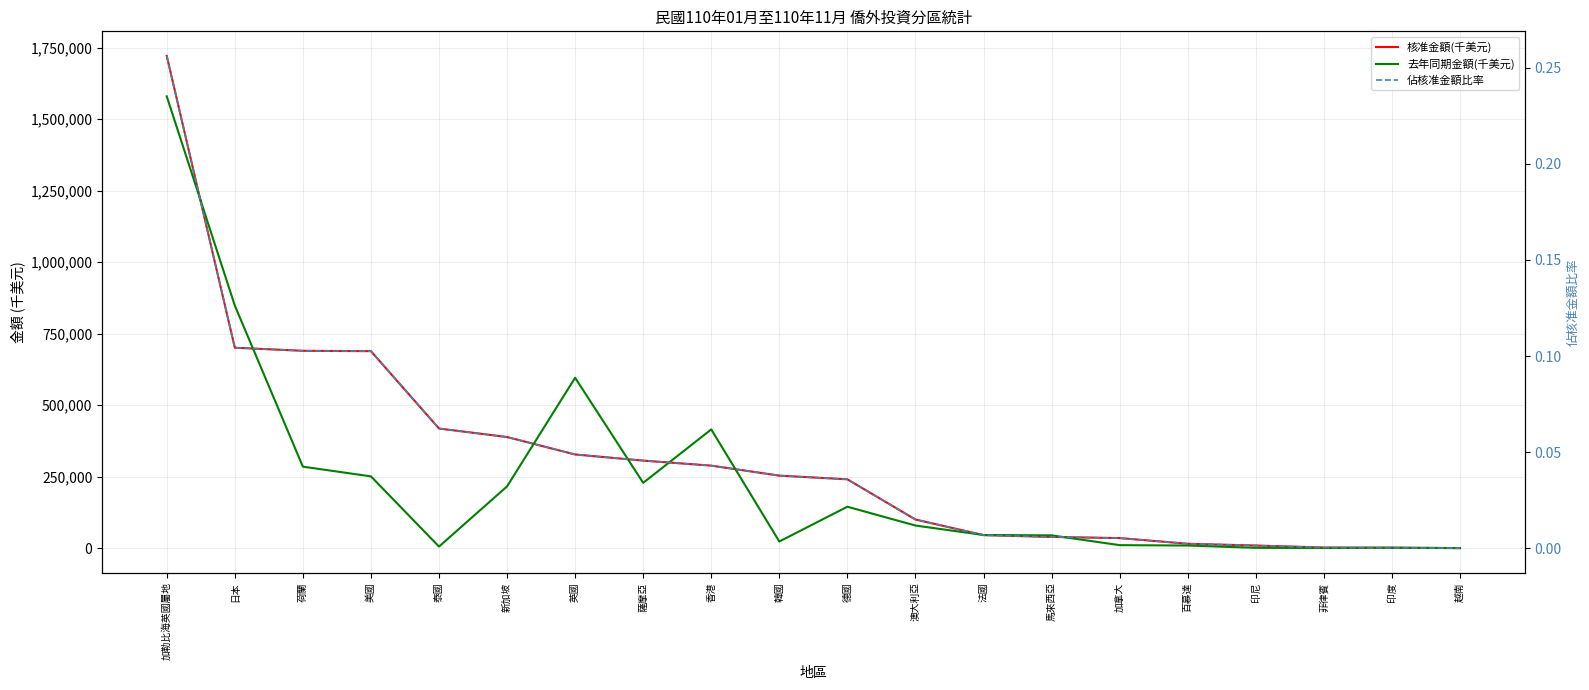

Between 英國 and 菲律賓, which series saw the biggest shift?

去年同期金額(千美元)